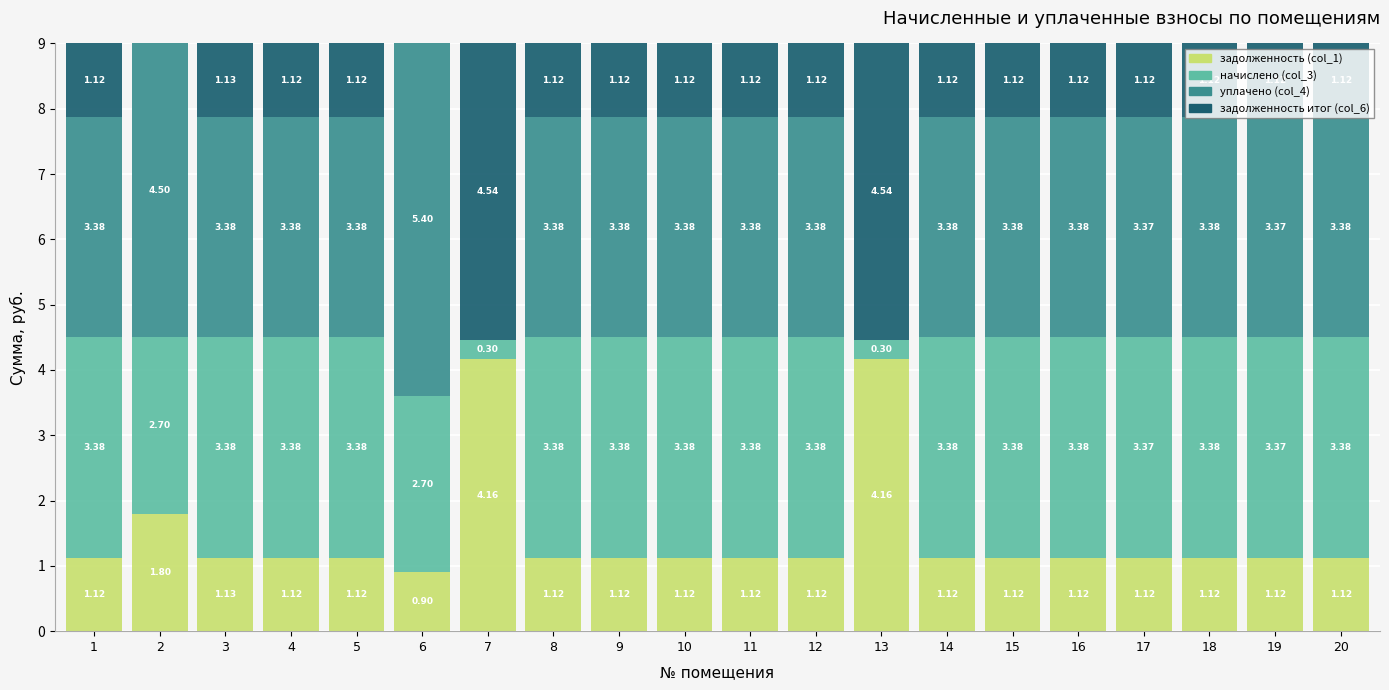

What are all the series names shown in the legend?

задолженность (col_1), начислено (col_3), уплачено (col_4), задолженность итог (col_6)